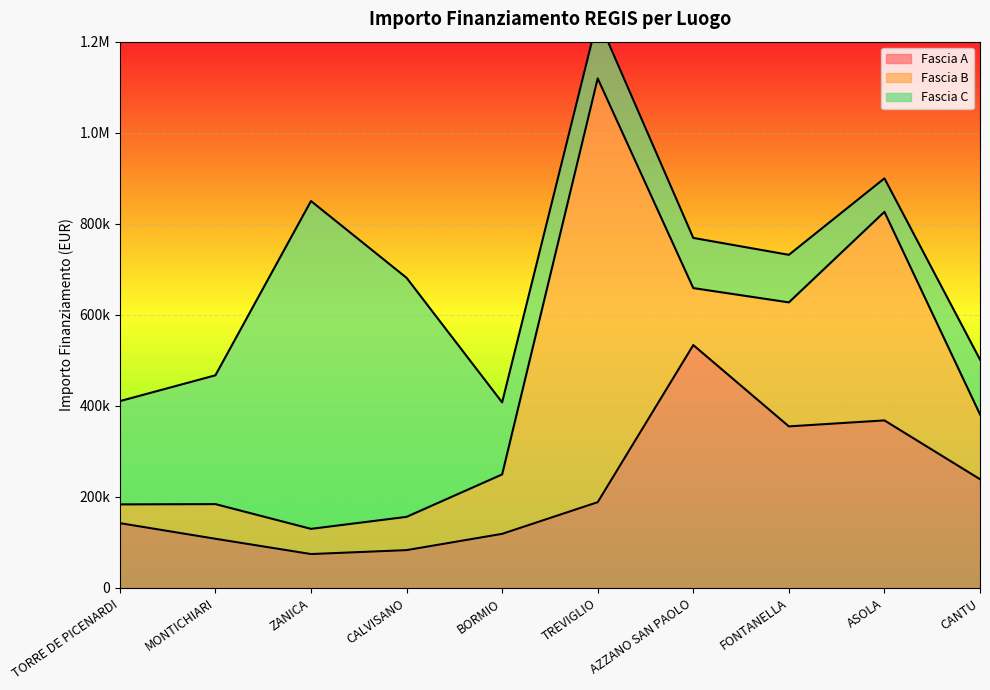

List the series in order of their overall mean, lowest first.

Fascia A, Fascia B, Fascia C